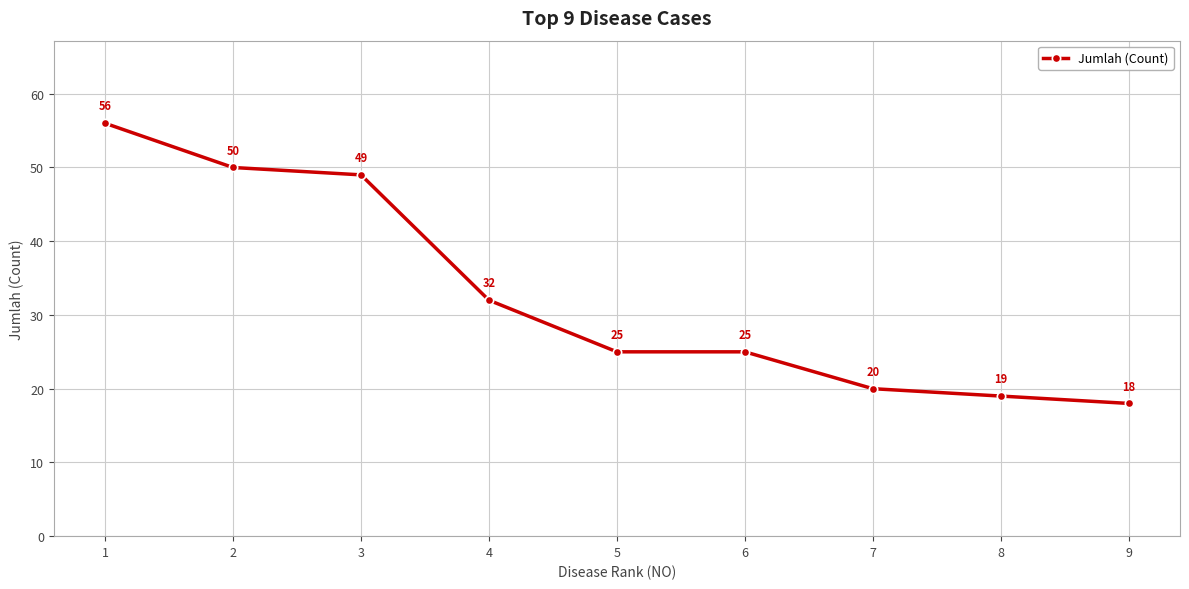

What is the change in value from 1 to 5?

-31